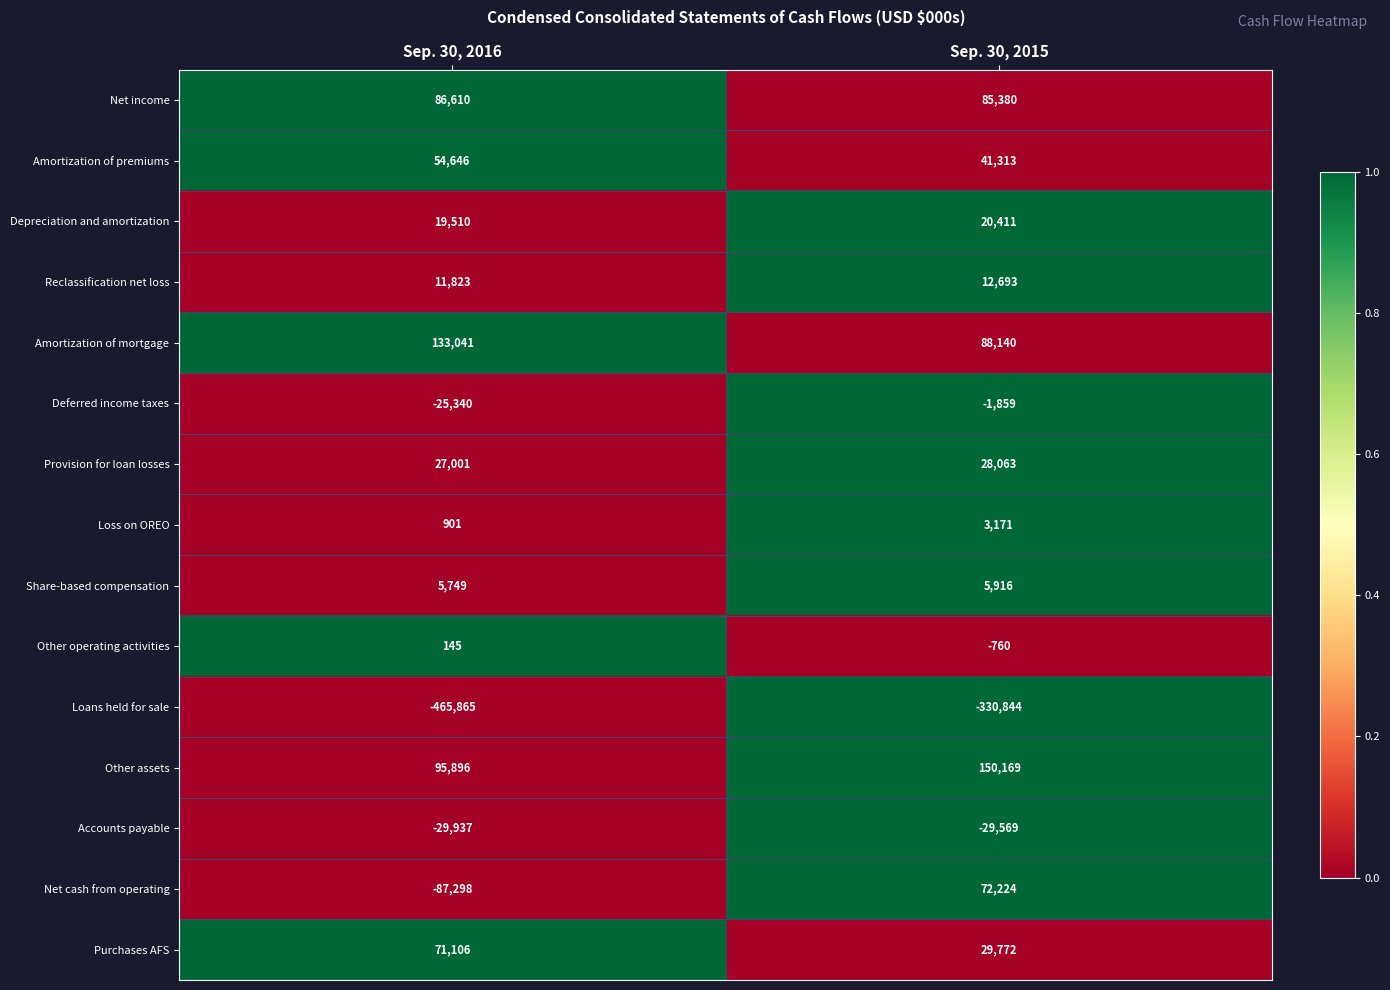

True or false: Loss on OREO has a value of 901 at Sep. 30, 2016.

True